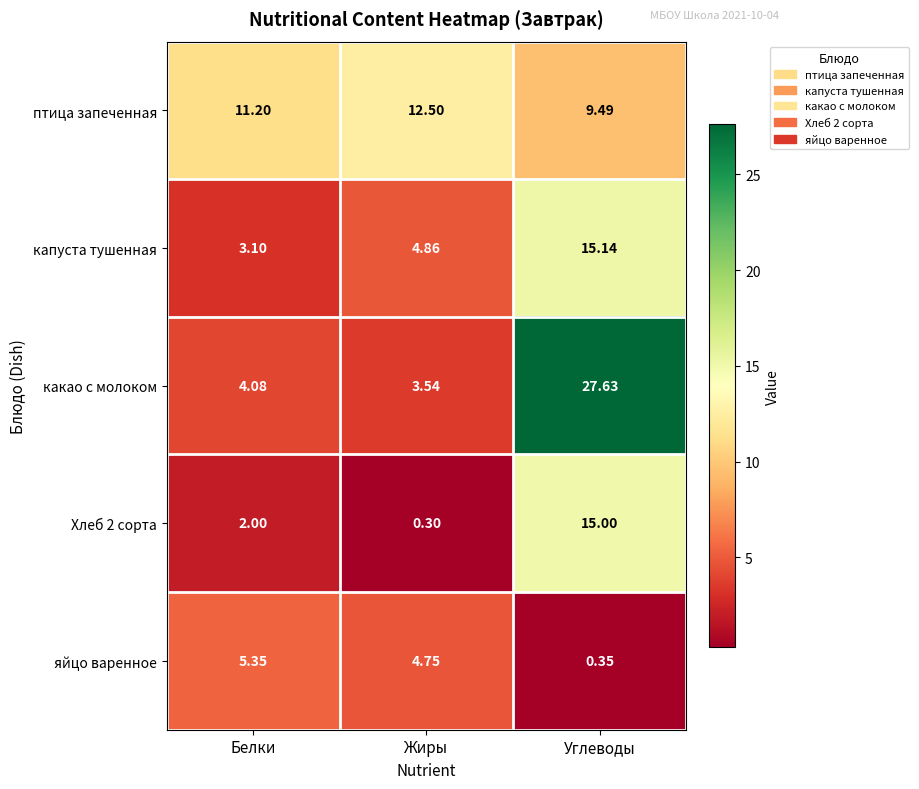

At which label does яйцо варенное reach its minimum?

Углеводы